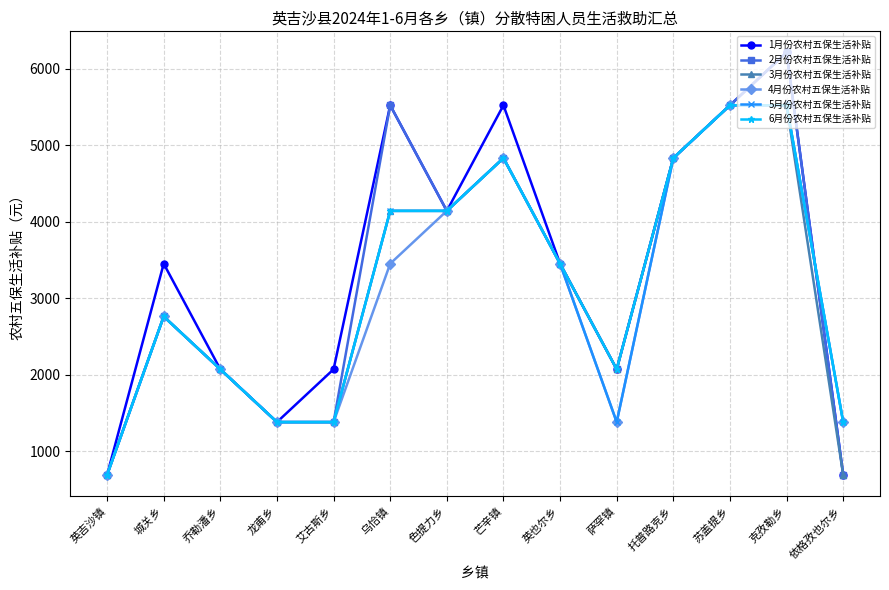

How many interior local valleys does the 1月份农村五保生活补贴 series have?

3